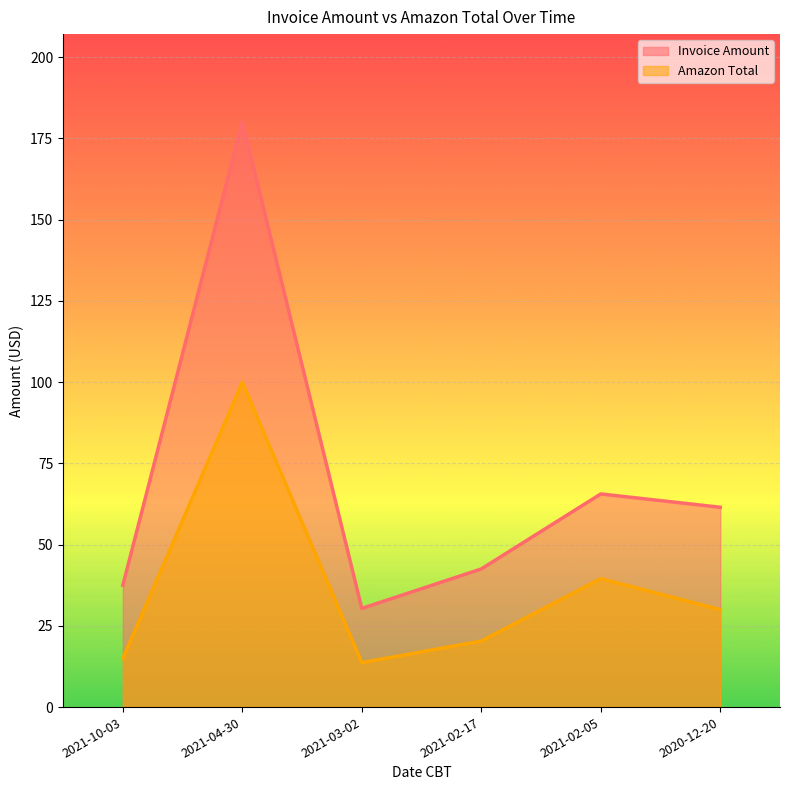

Count the number of categories in the chart.

6